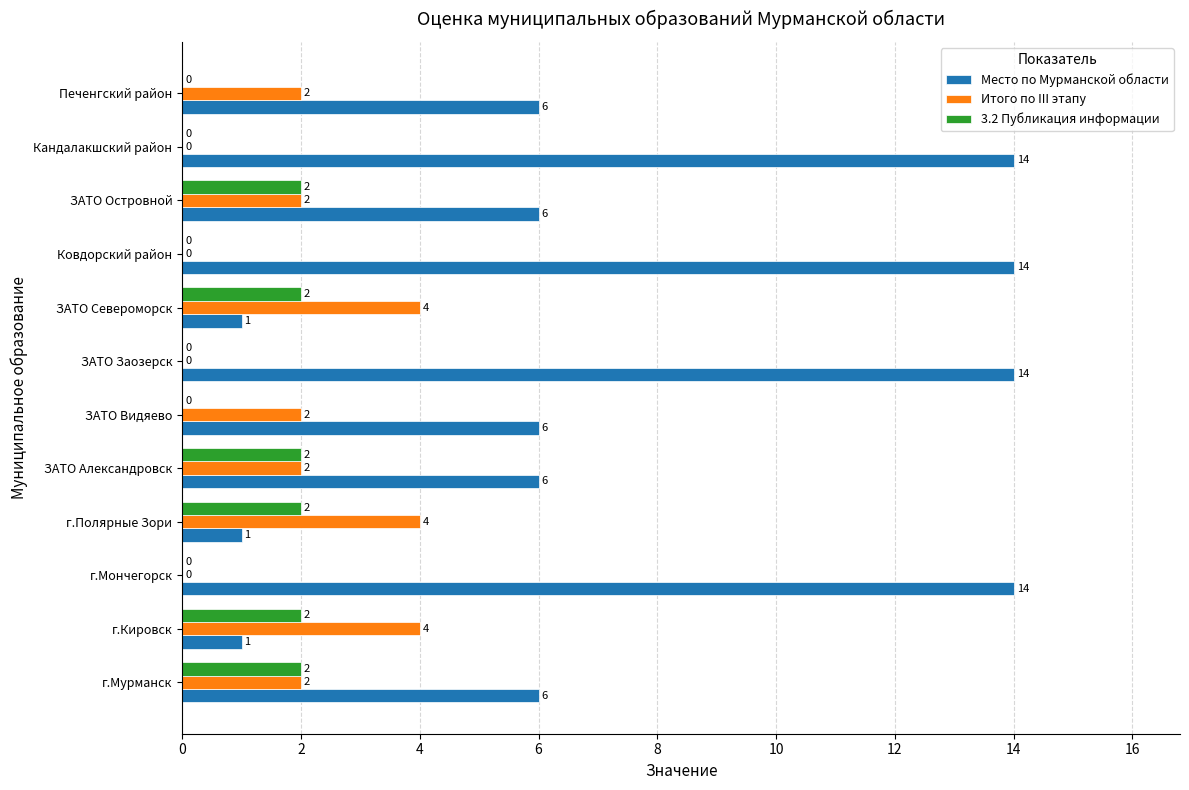

How many 3.2 Публикация информации values are between 0 and 2?

12